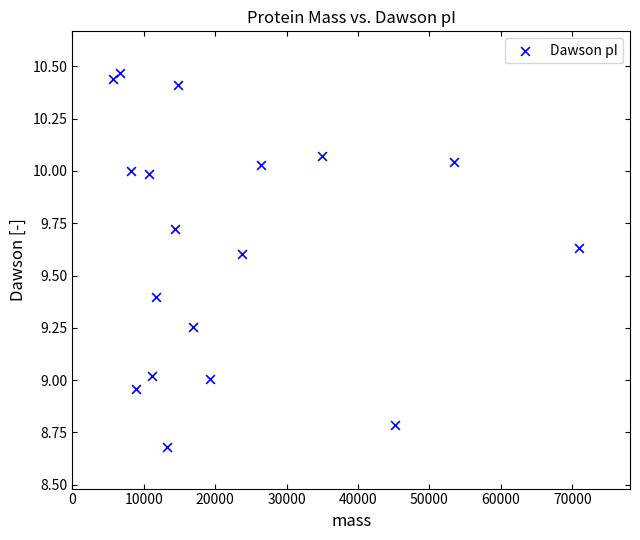

What is the range of X values (max minus min)?

65298.7